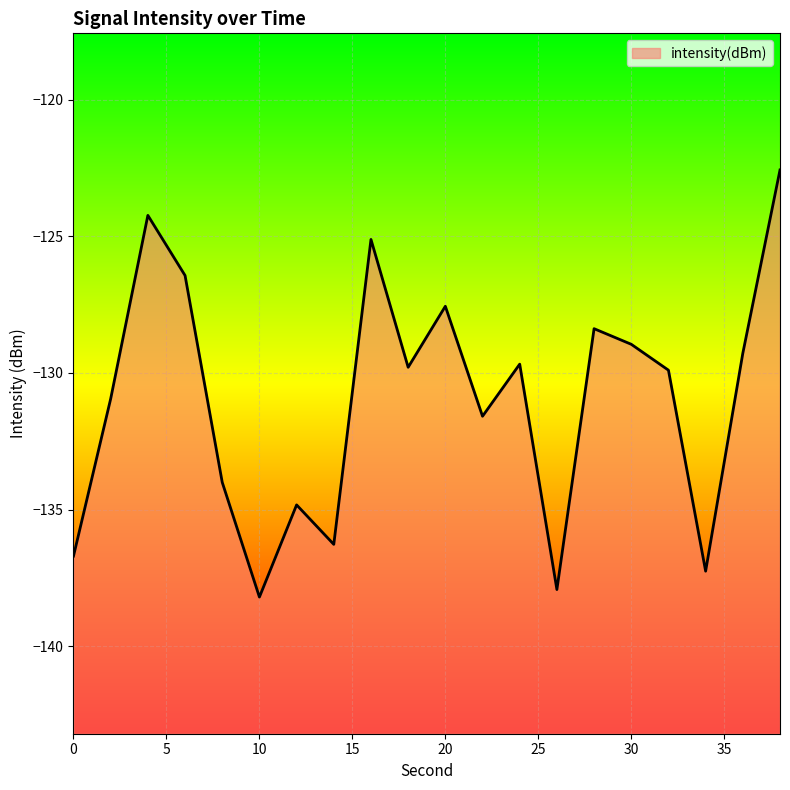

The value at 2 is -130.9. True or false?

True